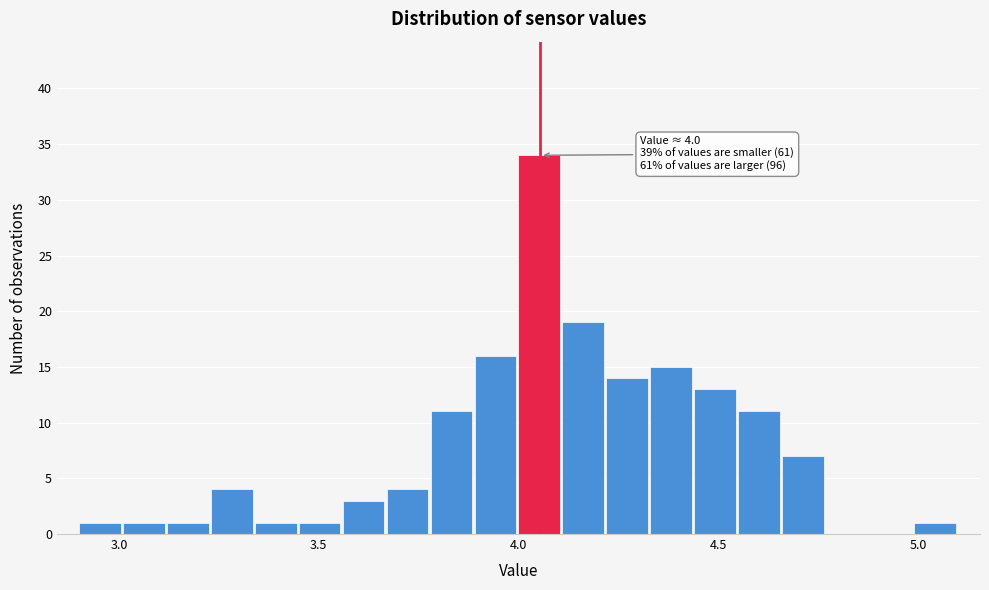

Read against the x-axis, roughly where is the centre of the tallest bar?

4.05